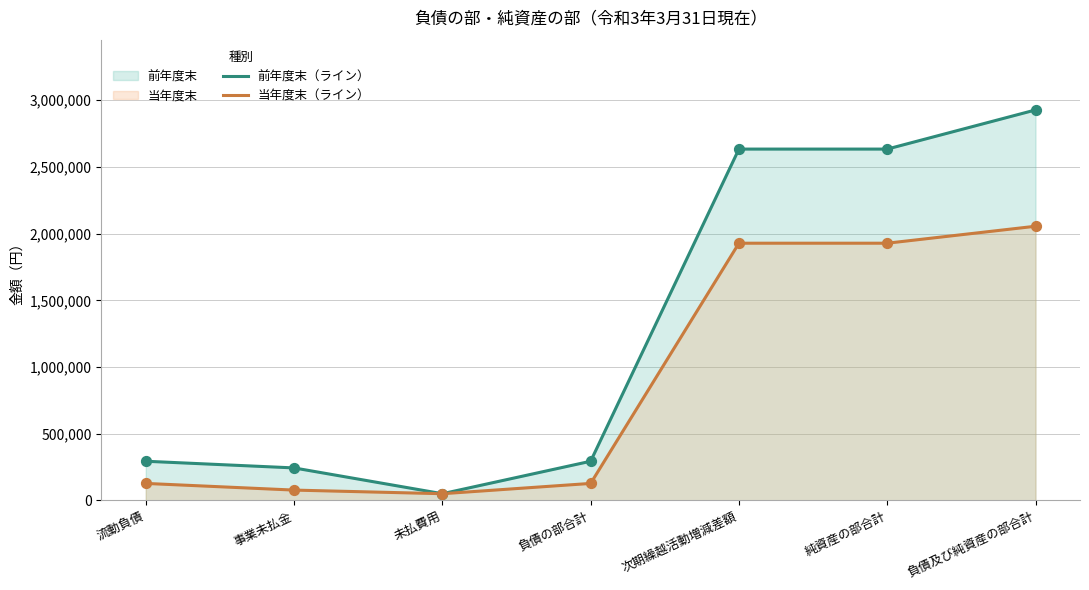

Which series reaches the minimum Y coordinate?

前年度末（ライン）